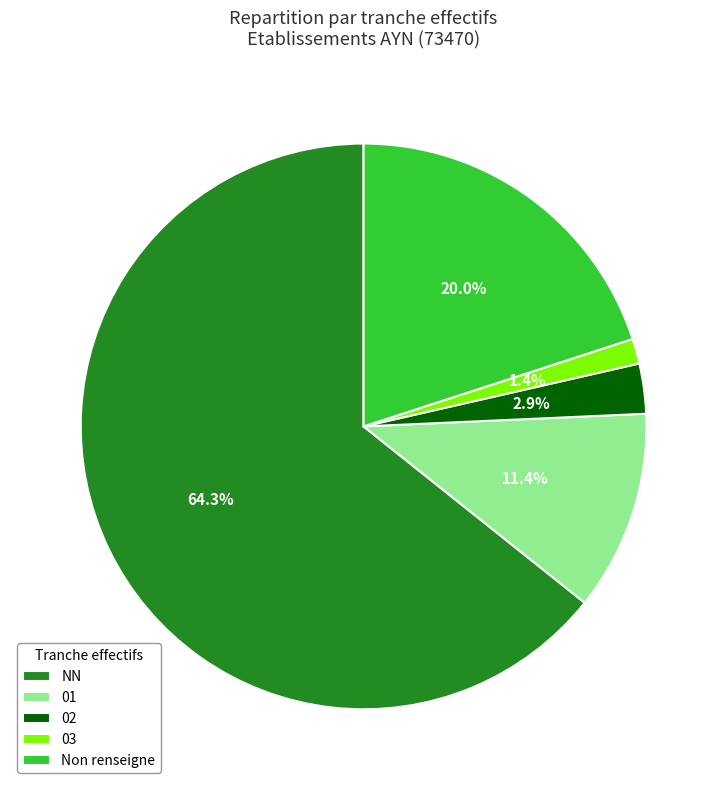

To the nearest percent, what percentage of the pie is NN?

64%